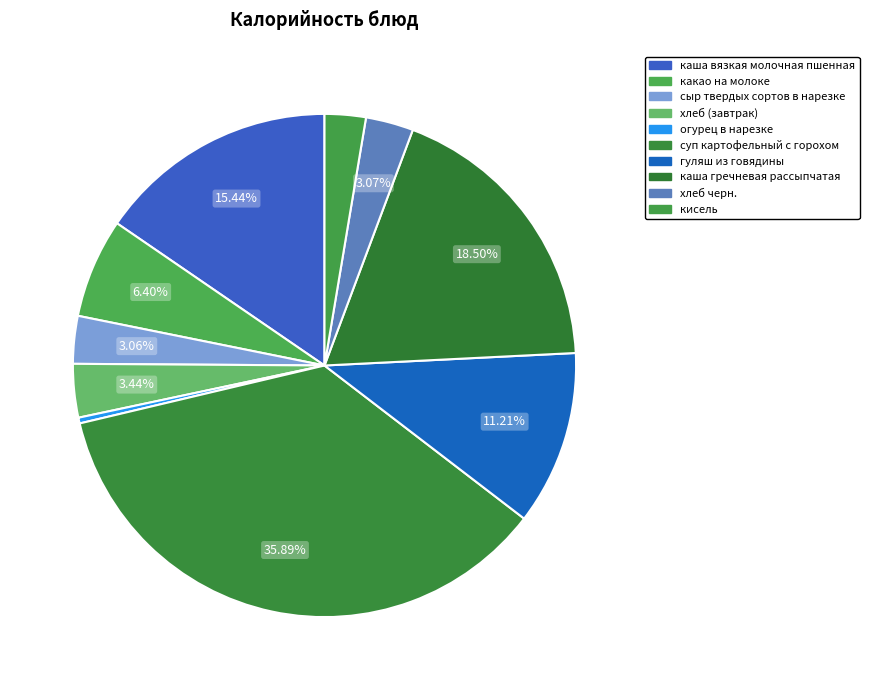

Approximately how many times larger is the value at кисель compared to суп картофельный с горохом?

0.1